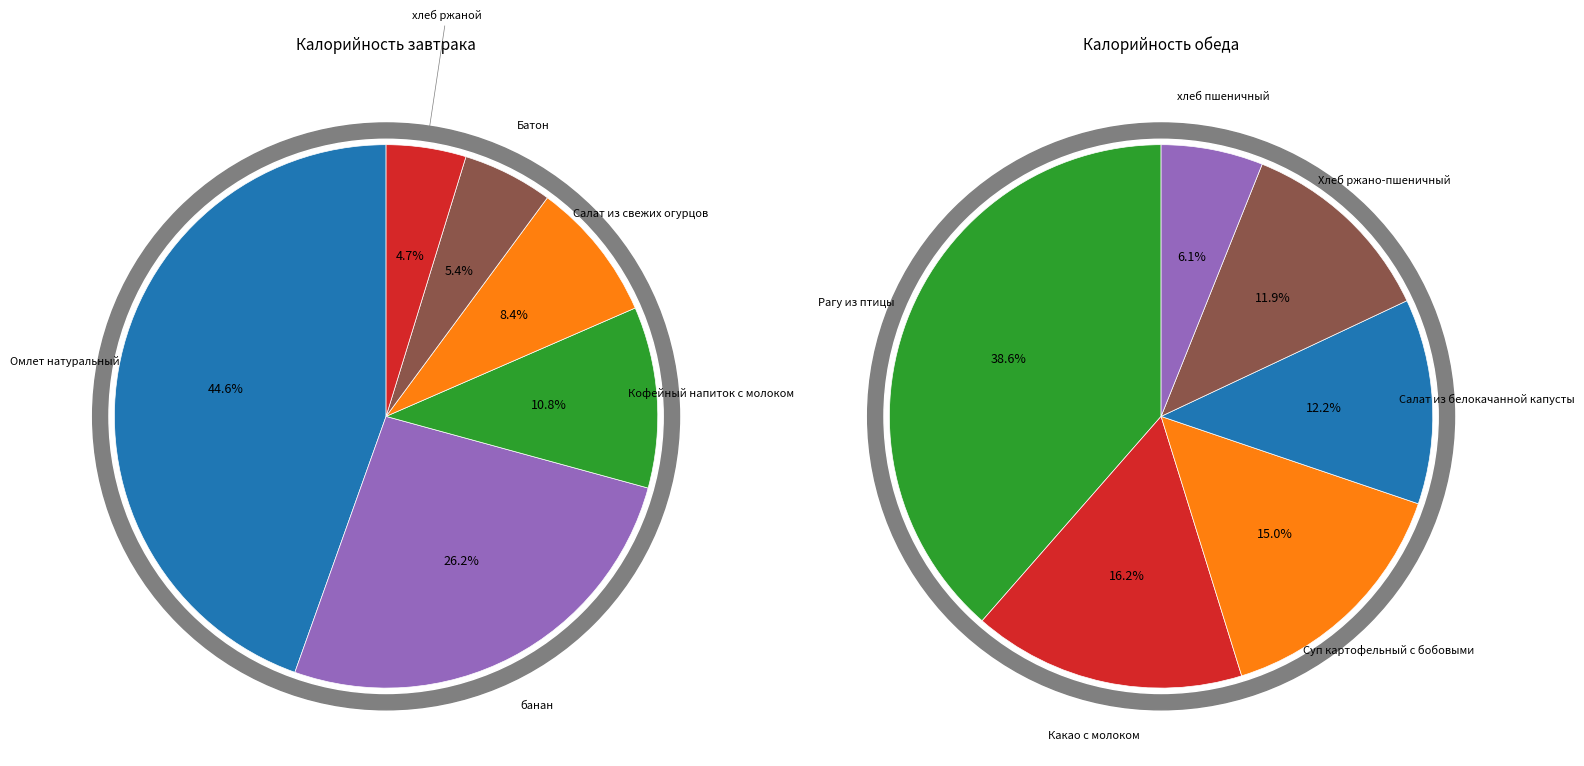

Is there any slice that represents more than half of the pie?

No